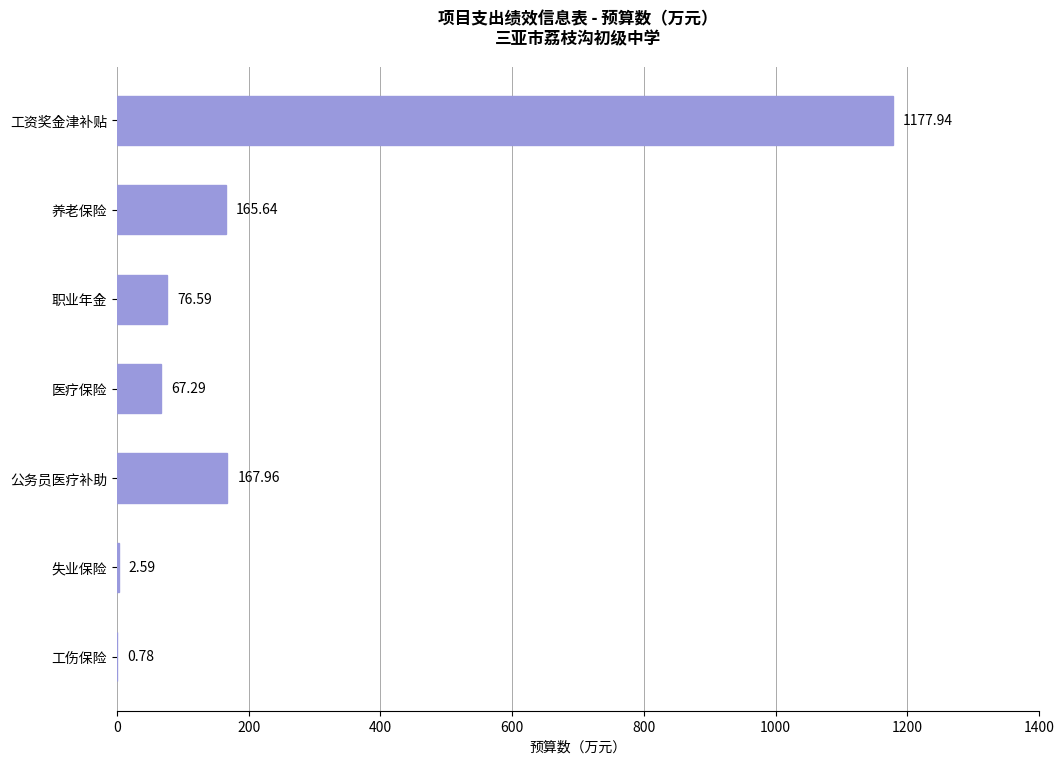

At which label is the value closest to 589?

公务员医疗补助